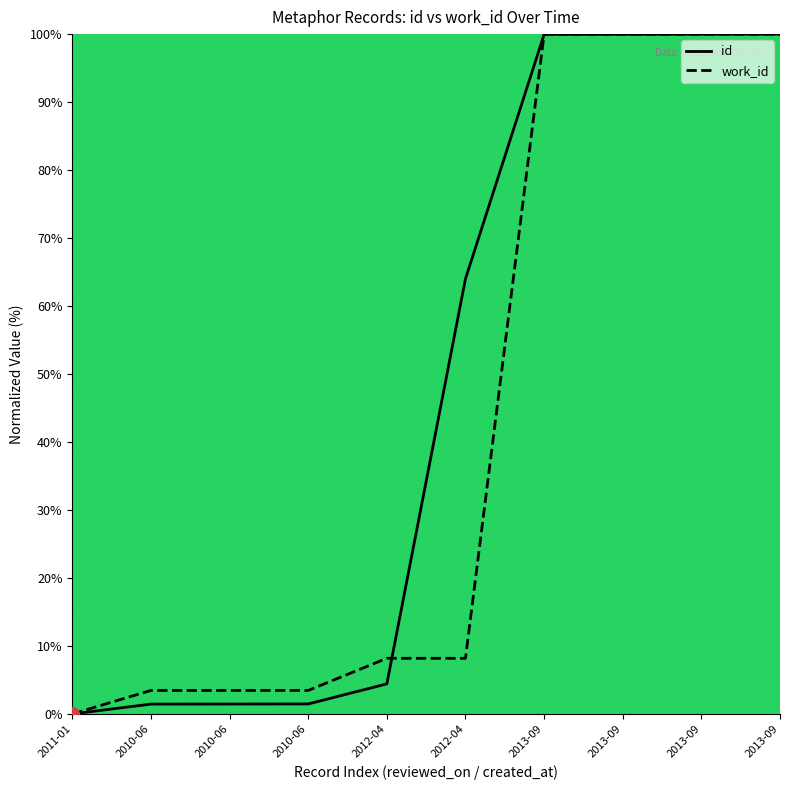

Where do id and work_id first cross each other?

2012-04 and 2012-04